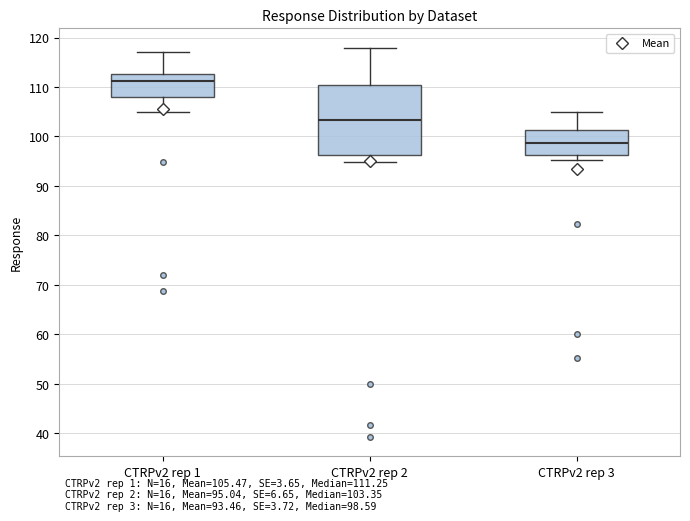

Where does the median line of the box for CTRPv2 rep 1 sit on the y-axis? The values are not printed on the chart, so give them approximately, as read against the axis.

111